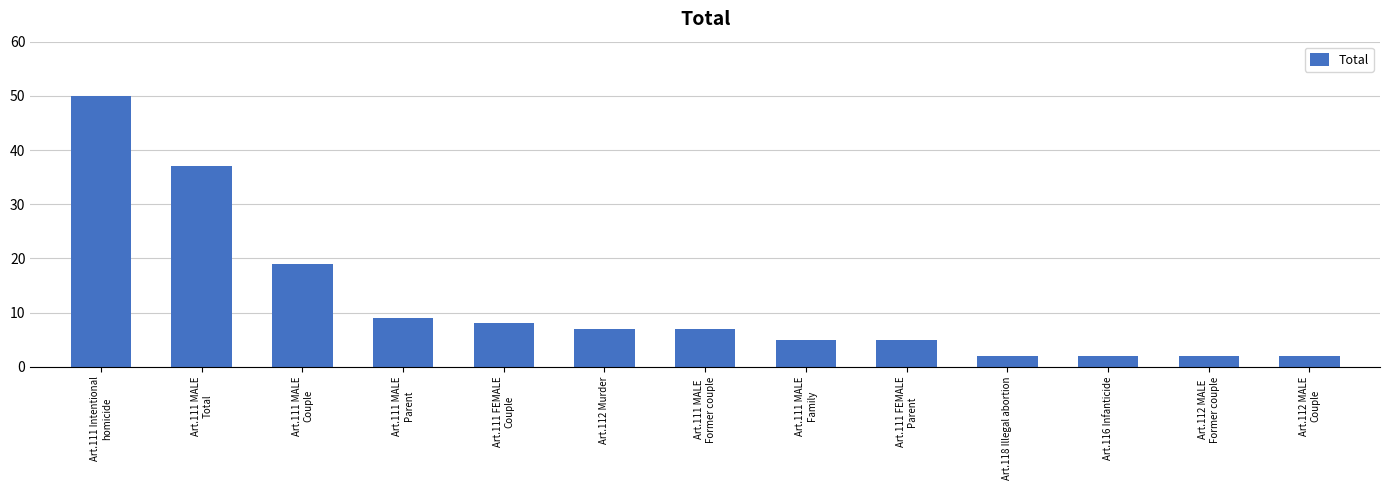

Reading left to right, what are all the values shown in this chart?

Art.111 Intentional
homicide=50	Art.111 MALE
Total=37	Art.111 MALE
Couple=19	Art.111 MALE
Parent=9	Art.111 FEMALE
Couple=8	Art.112 Murder=7	Art.111 MALE
Former couple=7	Art.111 MALE
Family=5	Art.111 FEMALE
Parent=5	Art.118 Illegal abortion=2	Art.116 Infanticide=2	Art.112 MALE
Former couple=2	Art.112 MALE
Couple=2